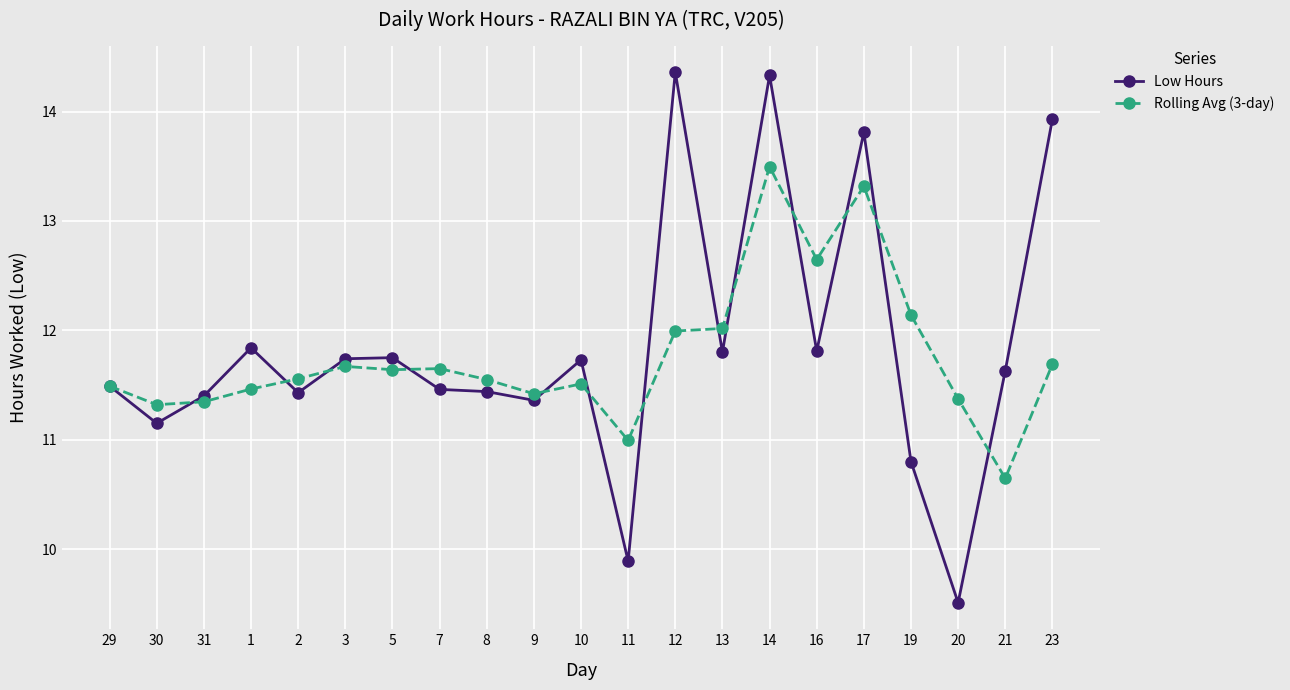

The value of Low Hours at 10 is 11.7. True or false?

True